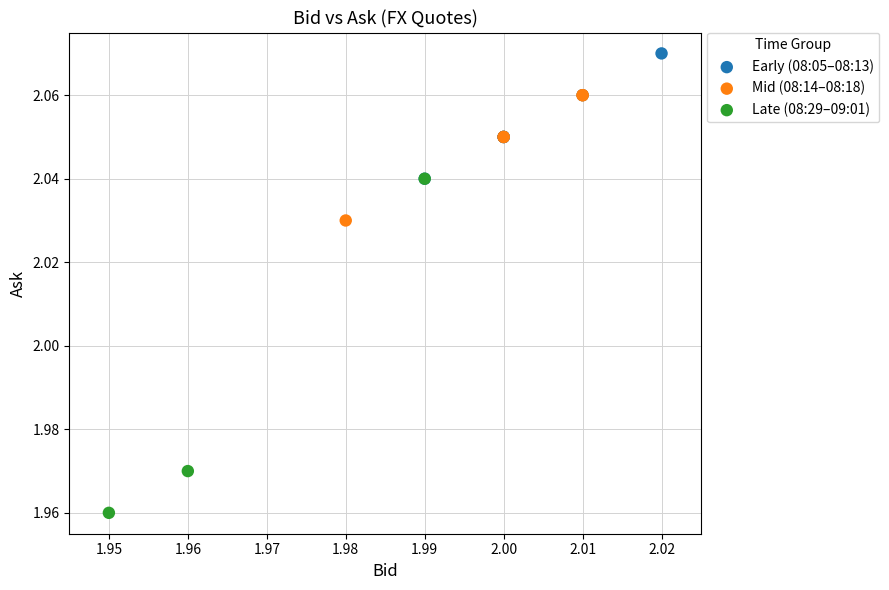

Which series reaches the minimum Y coordinate?

Late (08:29–09:01)